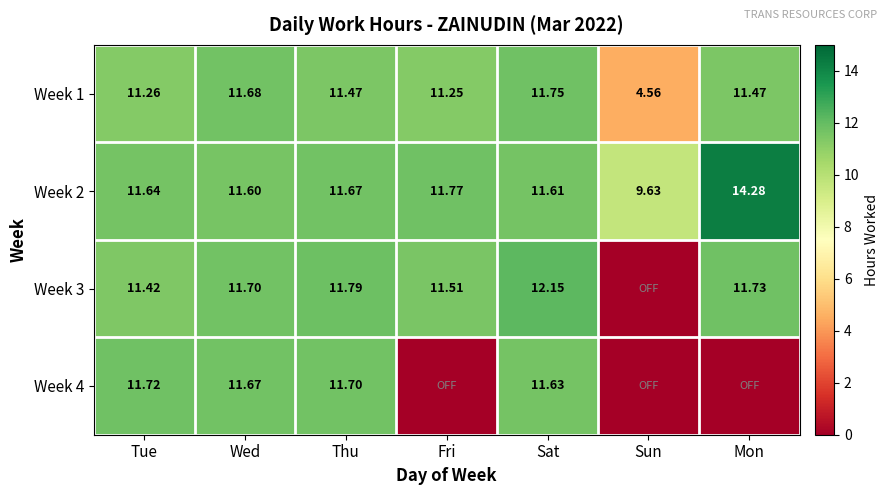

At which label does Week 1 reach its peak?

Sat